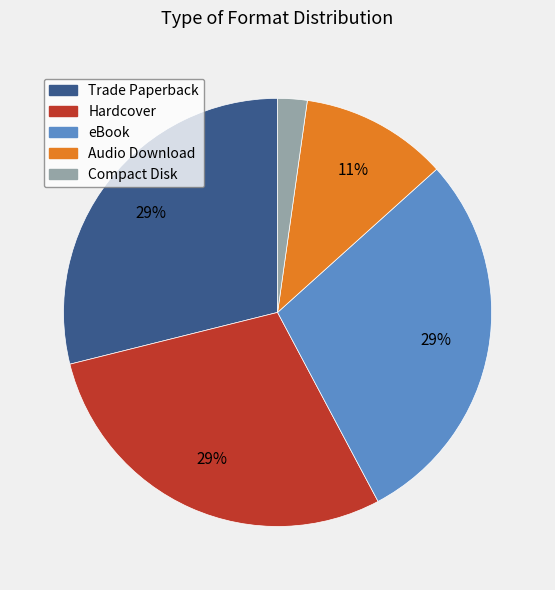

Between Compact Disk and Hardcover, which is larger?

Hardcover